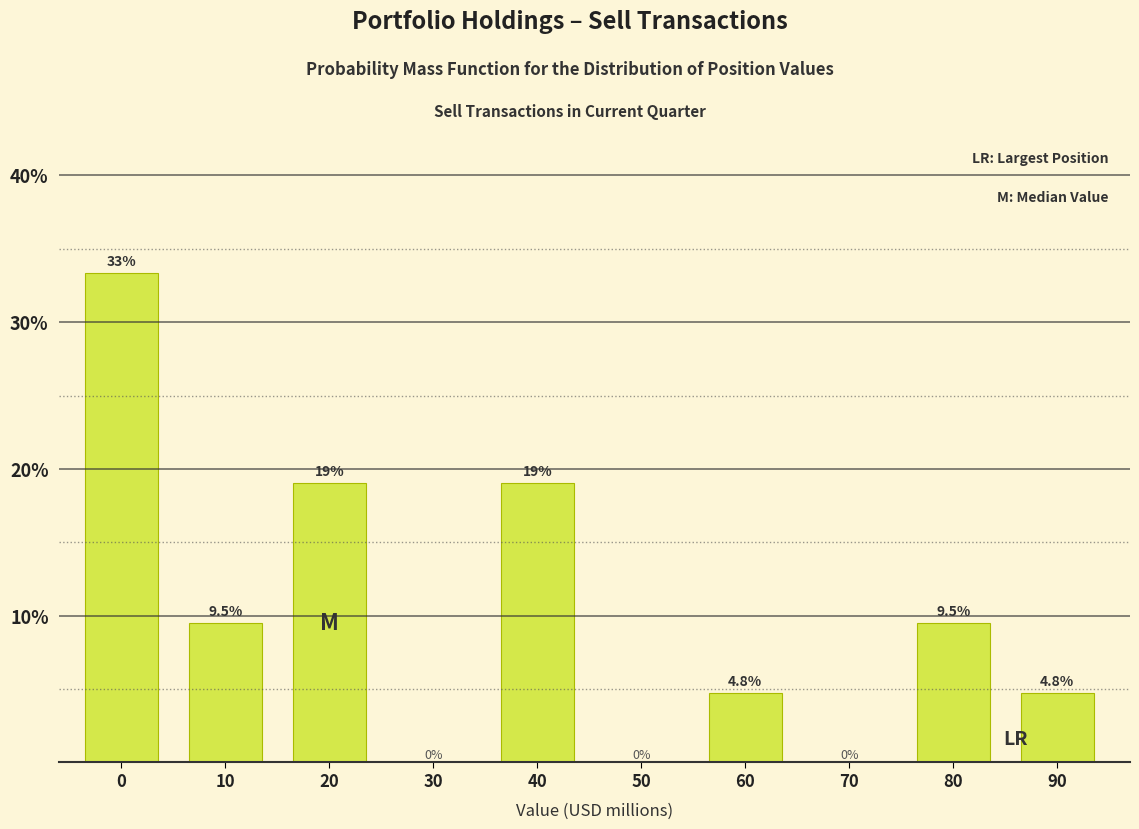

What is the maximum value shown in the chart?

33.3